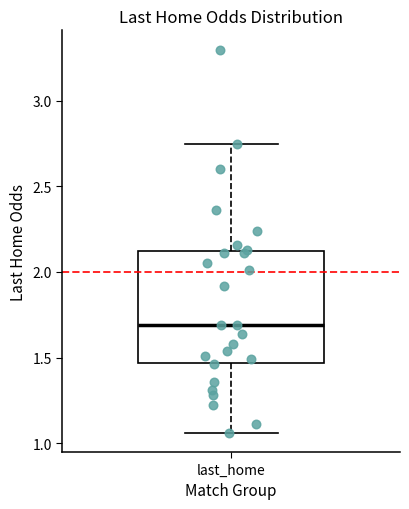

Read this box plot against the y-axis: the position of the median line, the range covered by the box, and the ends of both whiskers. The values are not printed on the chart, so give them approximately, as read against the axis.

median 1.70, box 1.45 to 2.15, whiskers 1.05 to 2.75